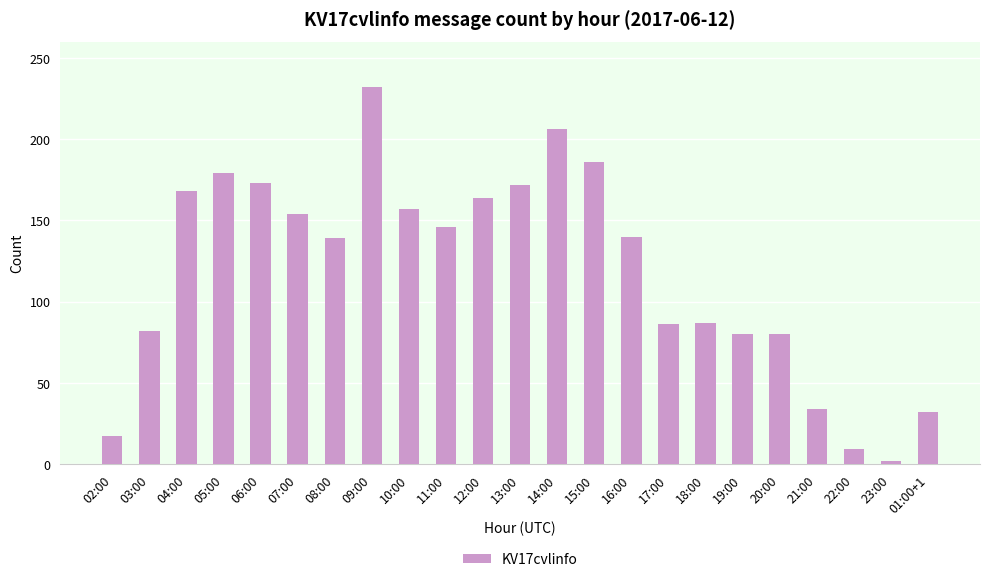

What is the label of the 13th bar from the left?

14:00